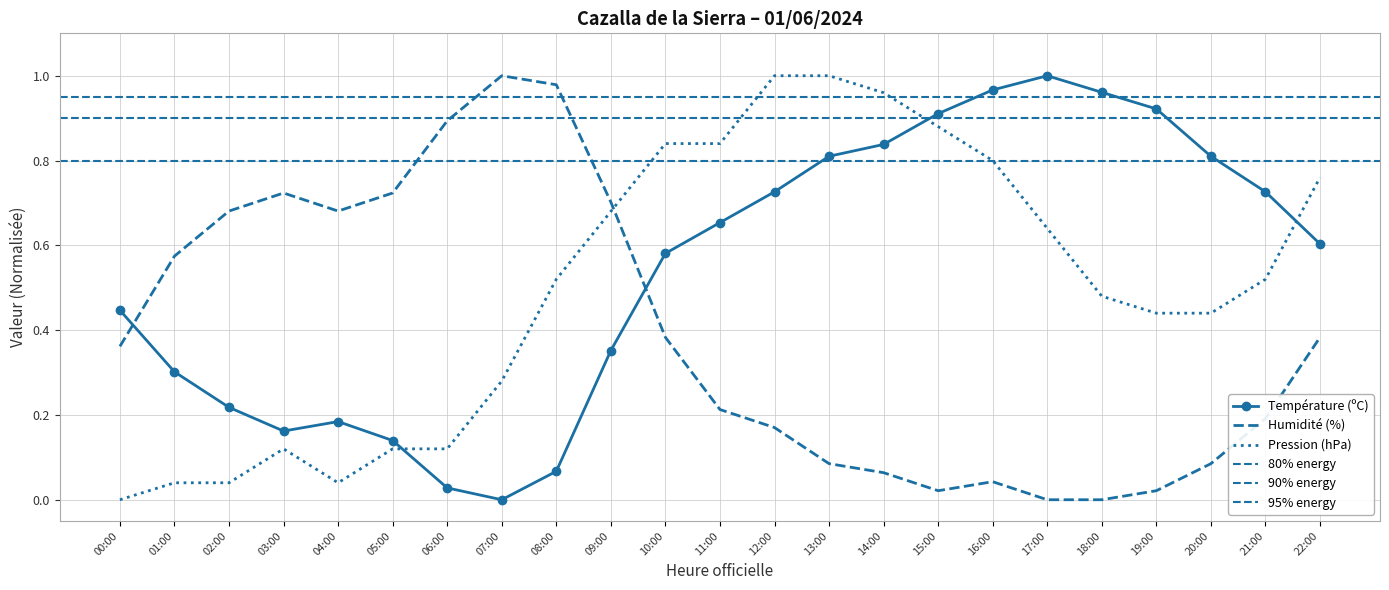

Where do Pression (hPa) and Température (ºC) first cross each other?

05:00 and 06:00